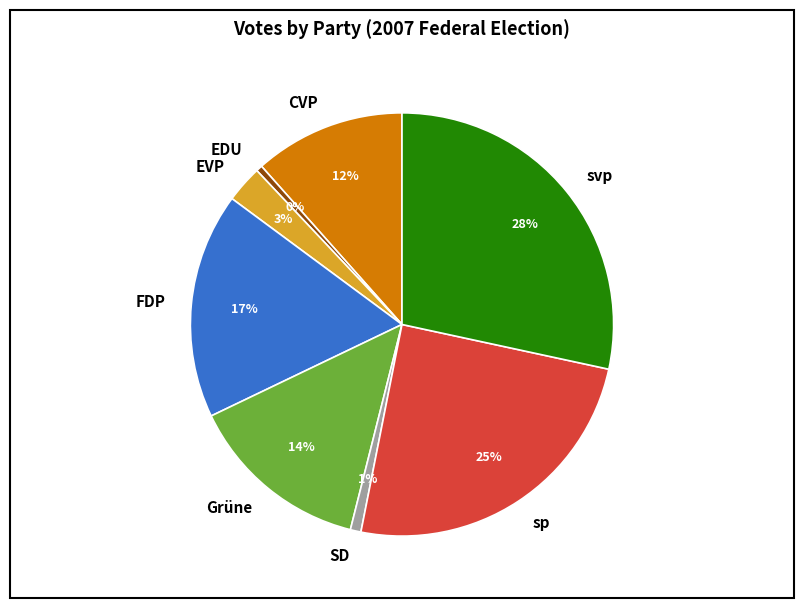

To the nearest percent, what is the difference between the FDP and EVP slice percentages?

14%